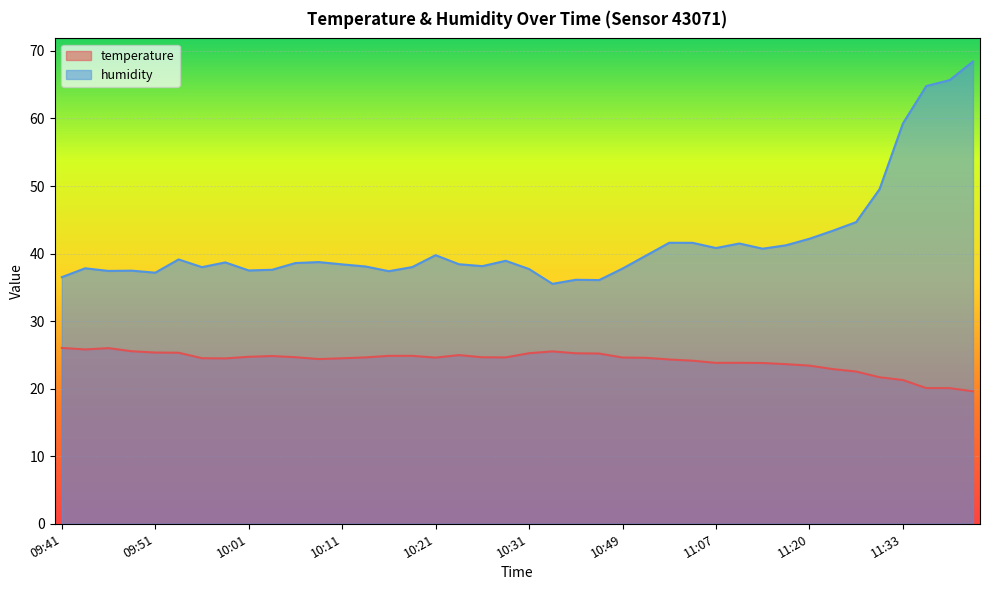

What is the label of the 22nd point from the right?

10:26